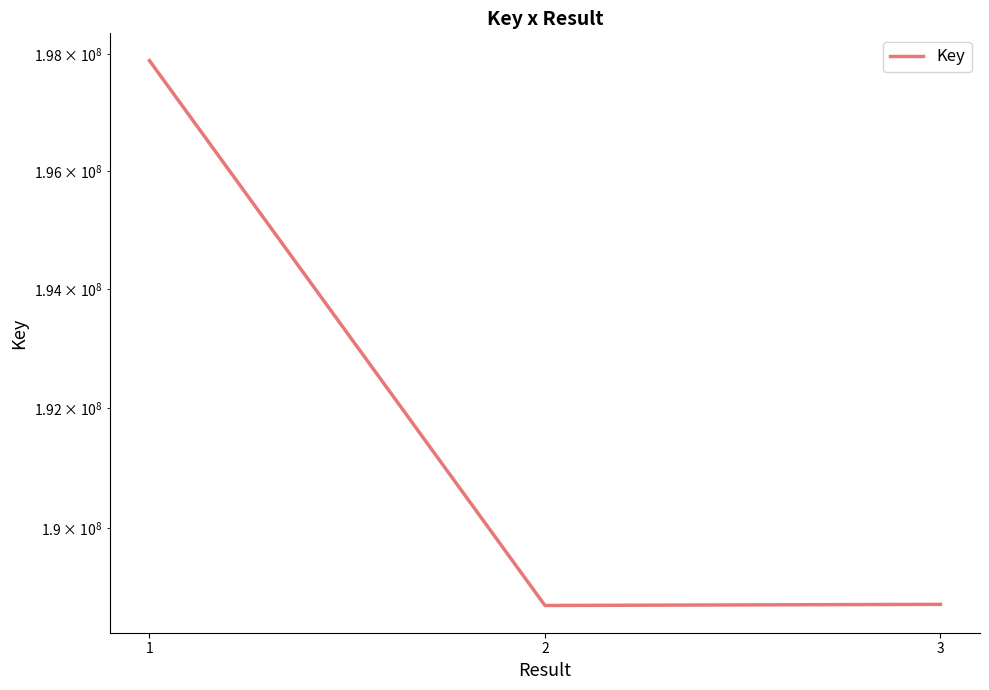

True or false: the data shows 135897215 at 1.

False